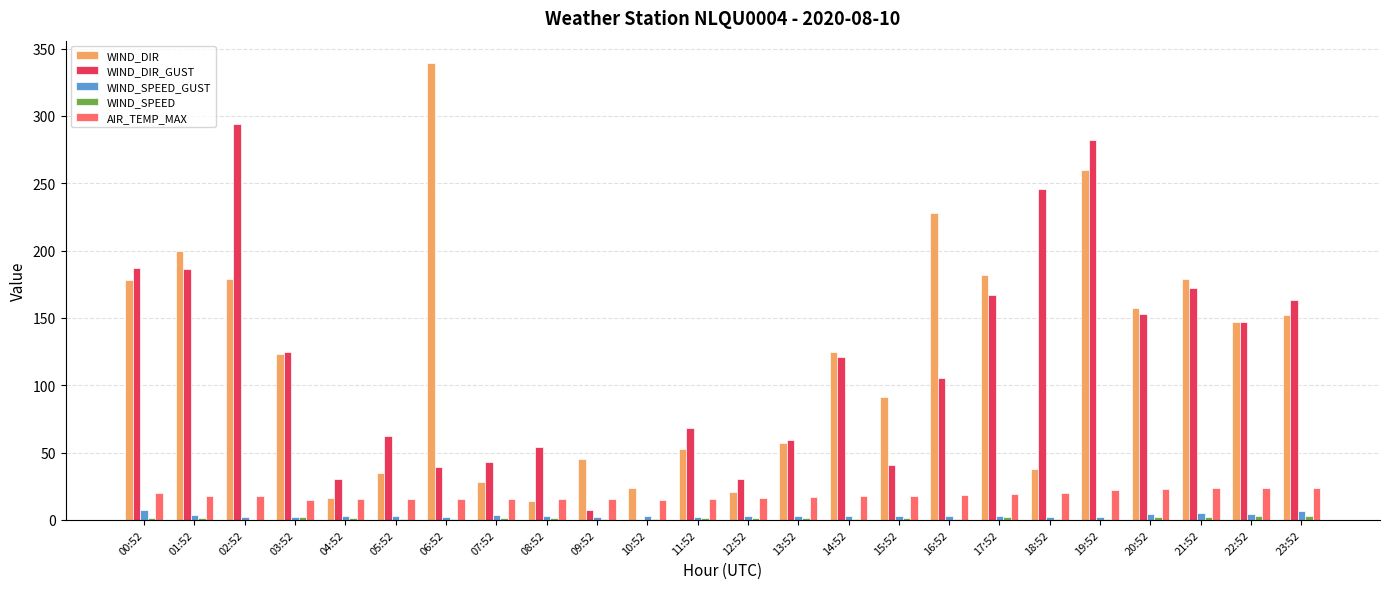

At which label does WIND_DIR_GUST first exceed 121?

00:52